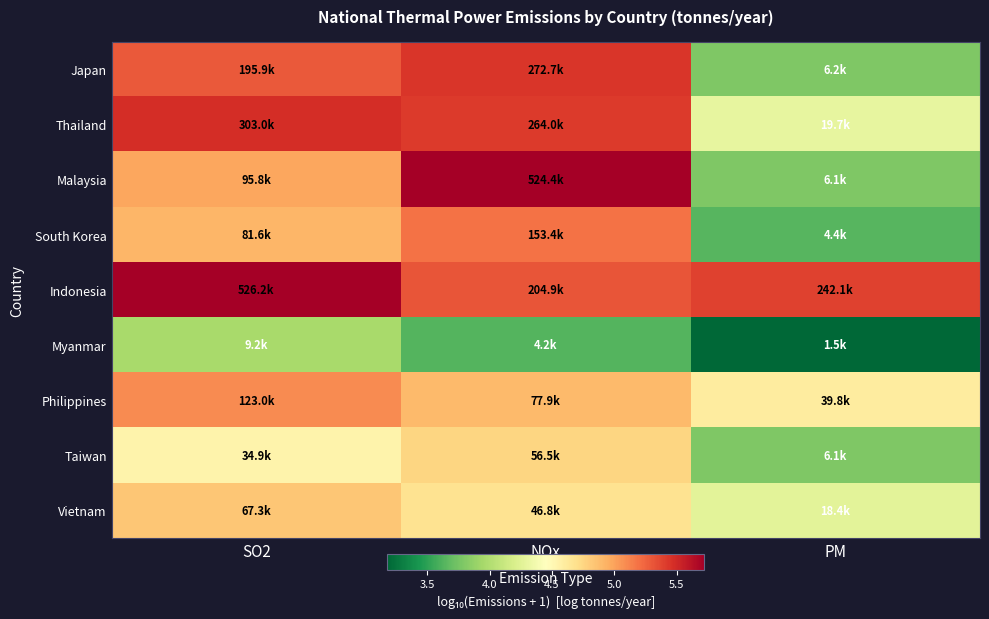

At NOx, list the series in order from smallest to largest.

Myanmar, Vietnam, Taiwan, Philippines, South Korea, Indonesia, Thailand, Japan, Malaysia